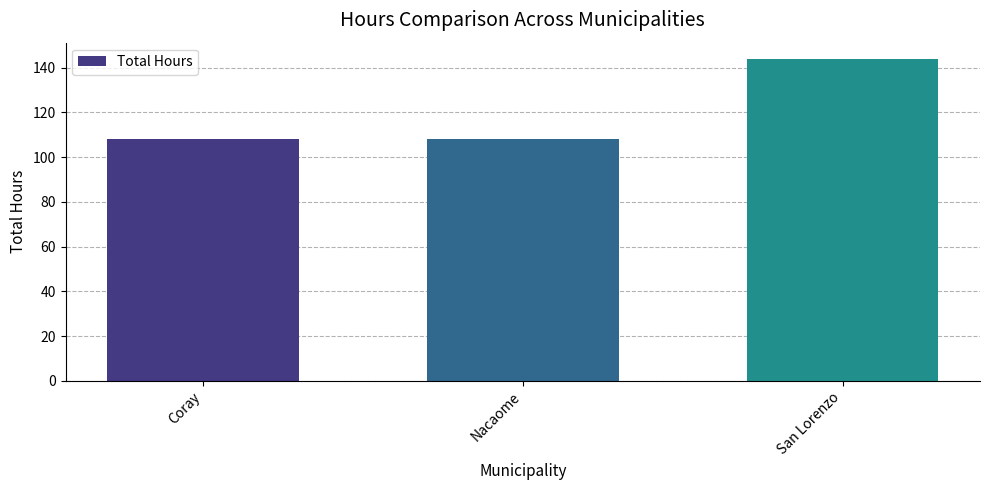

What is the approximate value at Coray, to the nearest 10?

110